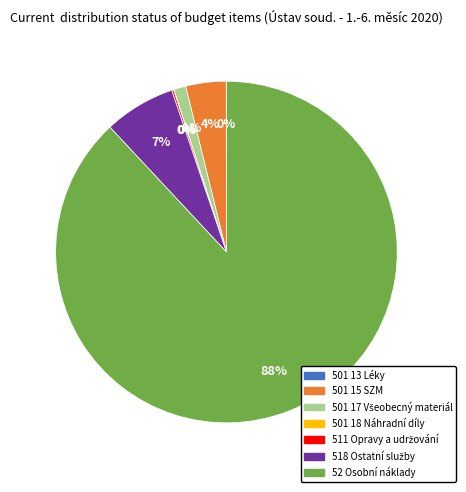

The 501 15 SZM slice represents 4% of the pie. True or false?

True